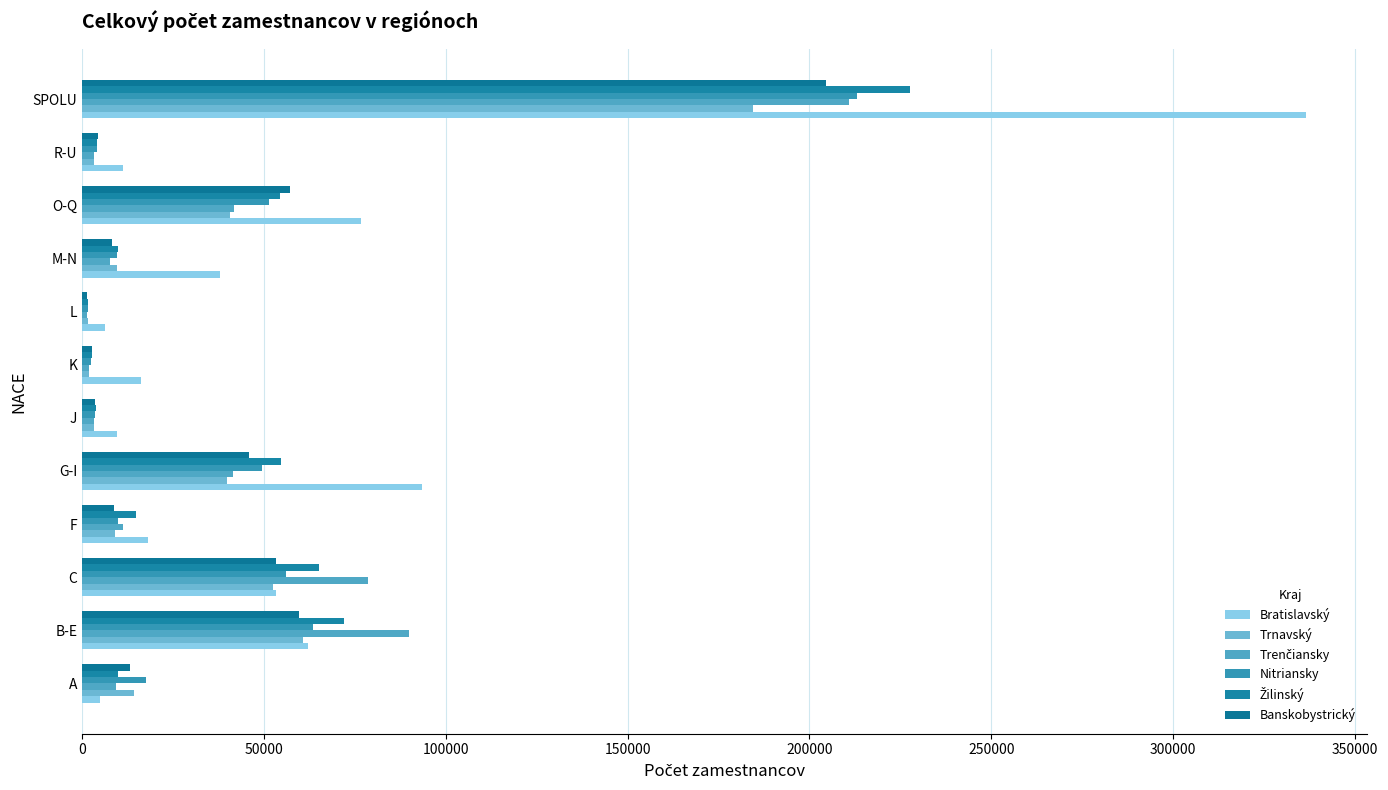

How many categories are shown in the chart?

12